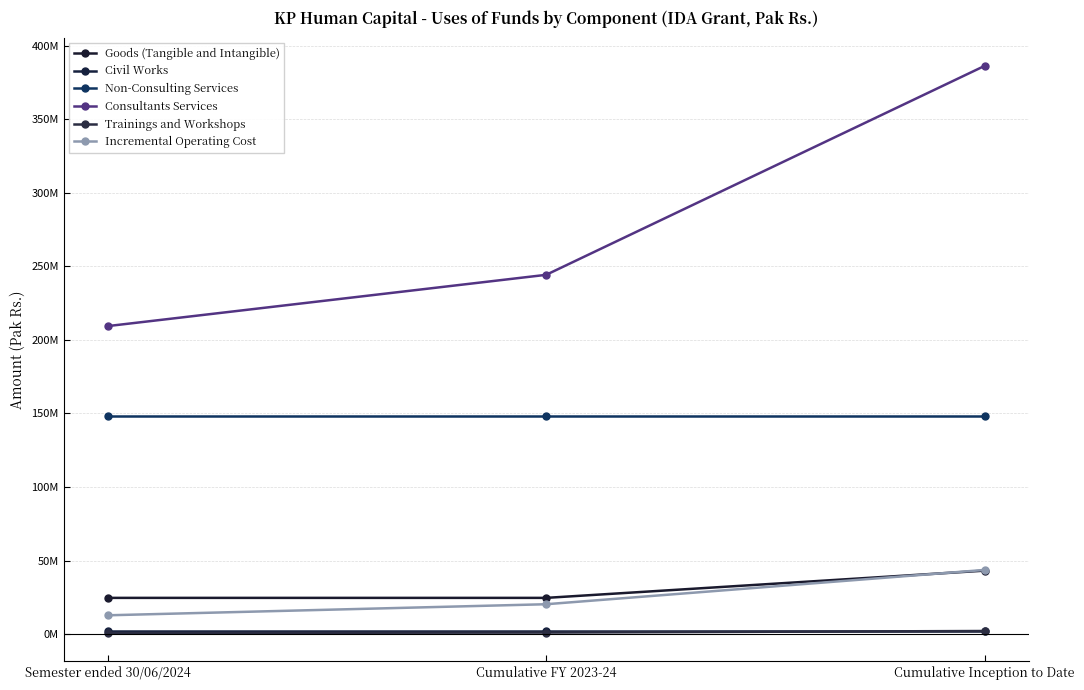

What is the difference between the maximum and second lowest values in the Goods (Tangible and Intangible) series?

18519285